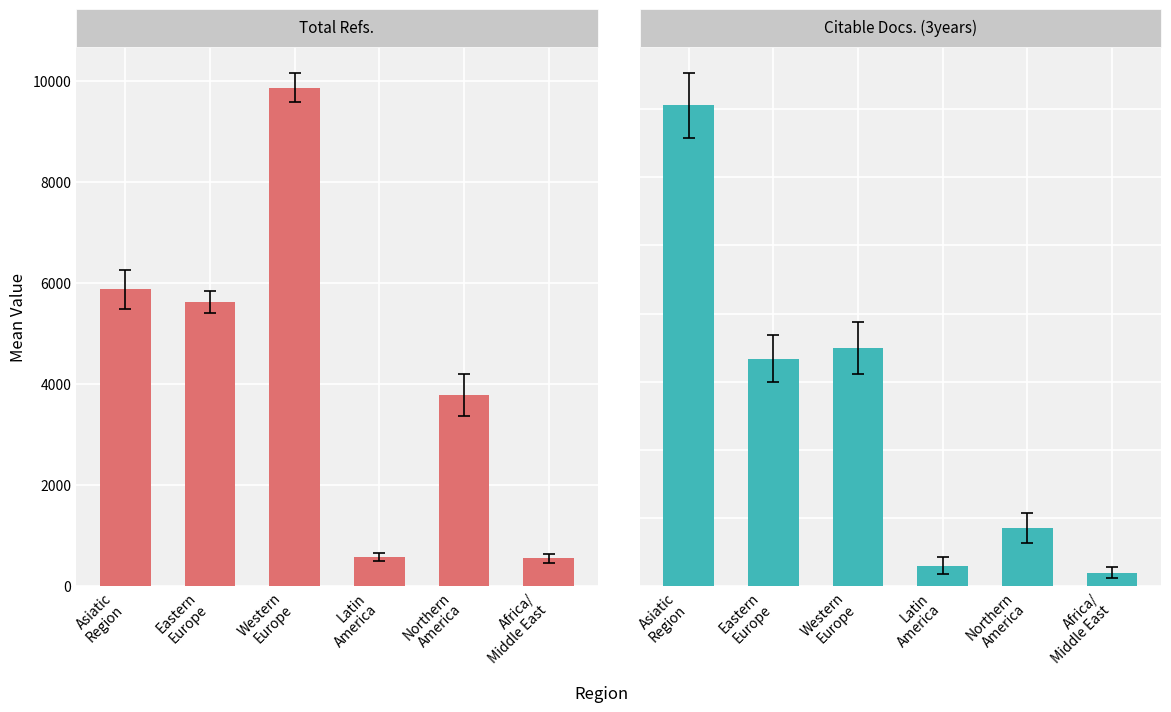

What is the label of the 3rd bar from the left?

Western
Europe